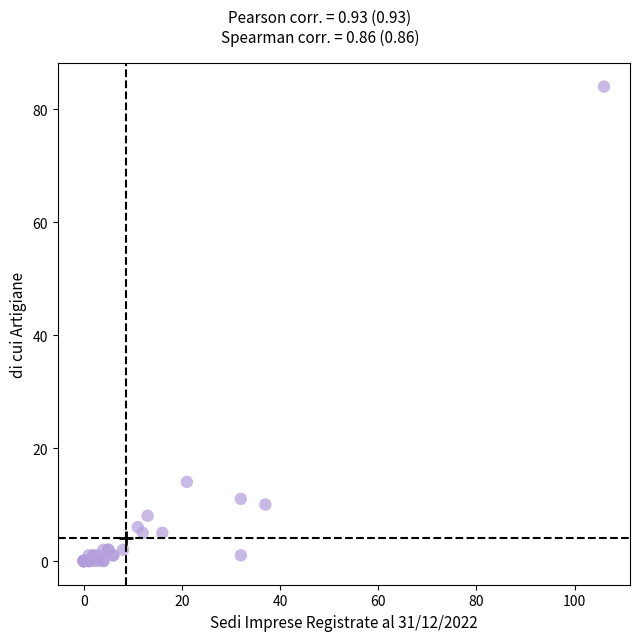

What Y value in the scatter plot is closest to 42?

14